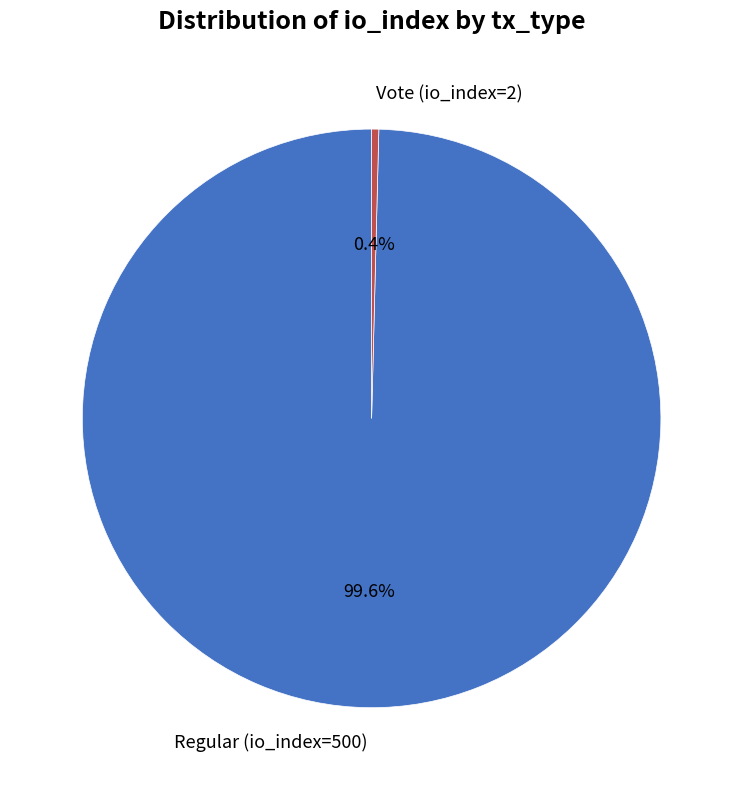

Which slice represents more than half of the pie?

Regular (io_index=500)